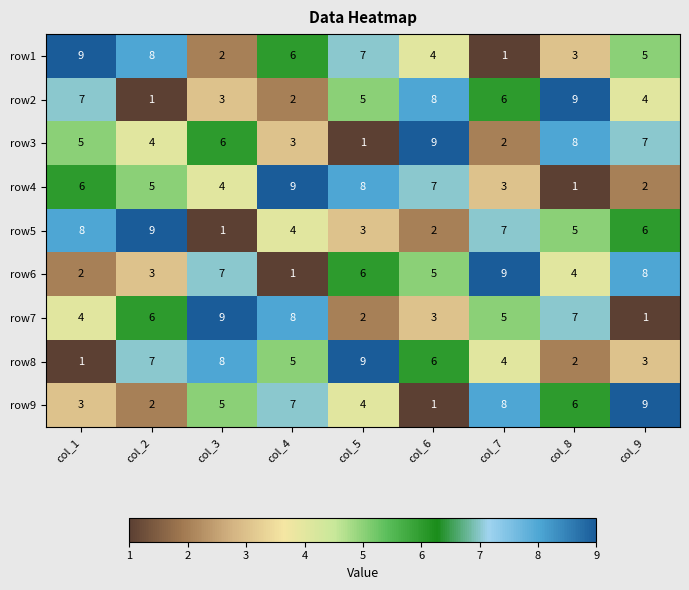

The value of row7 at col_2 is 6. True or false?

True